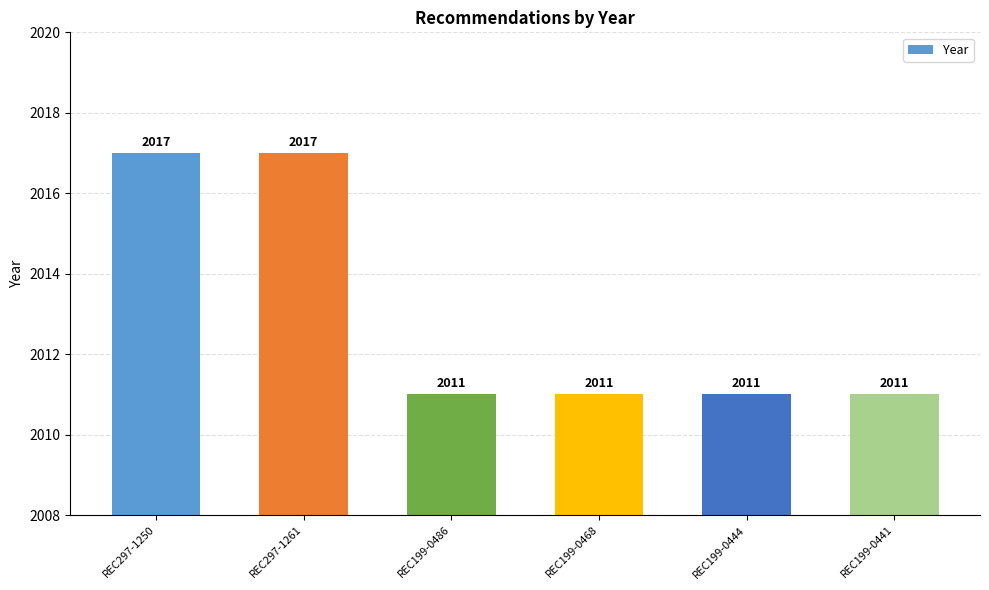

Reading left to right, extract all data points from this chart.

2017	2017	2011	2011	2011	2011